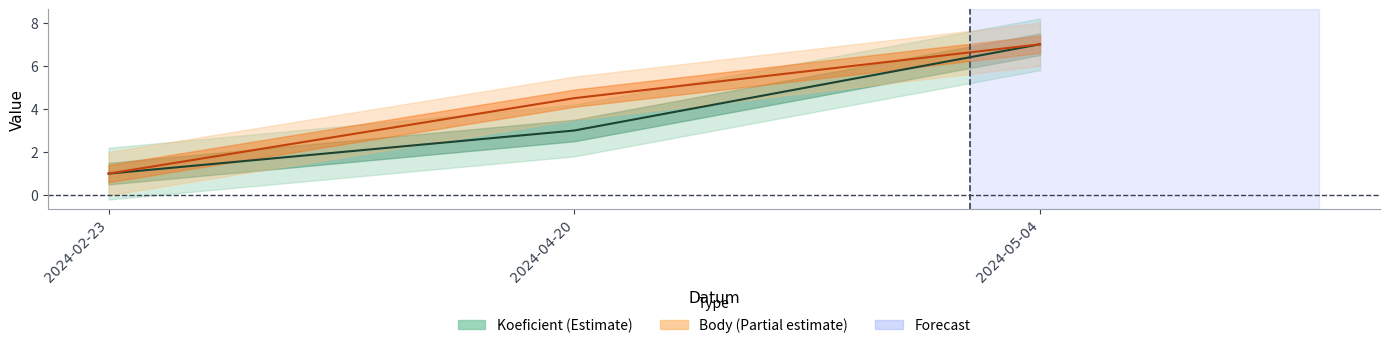

What position from the left is 2024-05-04?

3